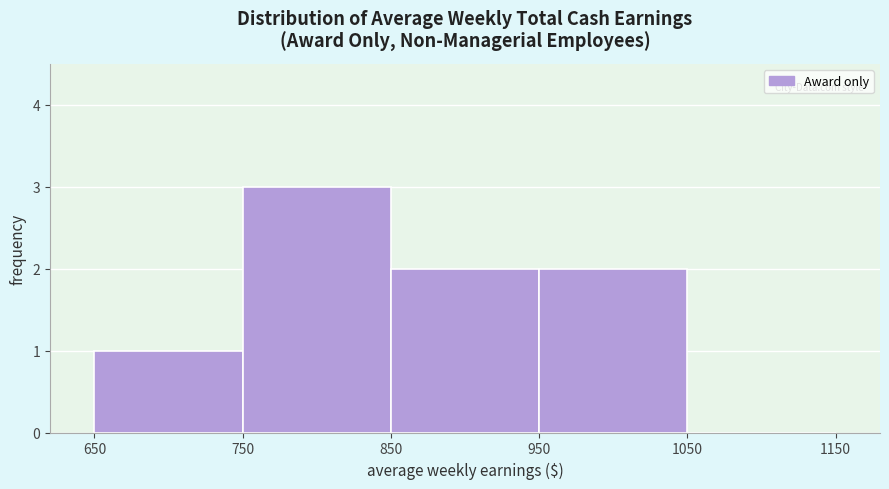

Reading left to right, list every bar in this chart as the range it spans on the x-axis followed by its height. The values are not printed on the chart, so give them approximately, as read against the axis.

650 to 750: 1
750 to 850: 3
850 to 950: 2
950 to 1050: 2
1050 to 1150: 0